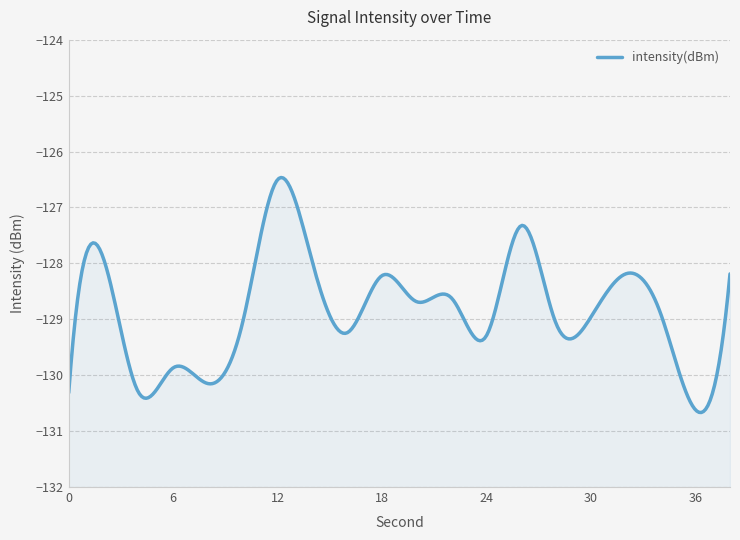

How many points are lower than both their immediate neighbors (excluding endpoints)?

7